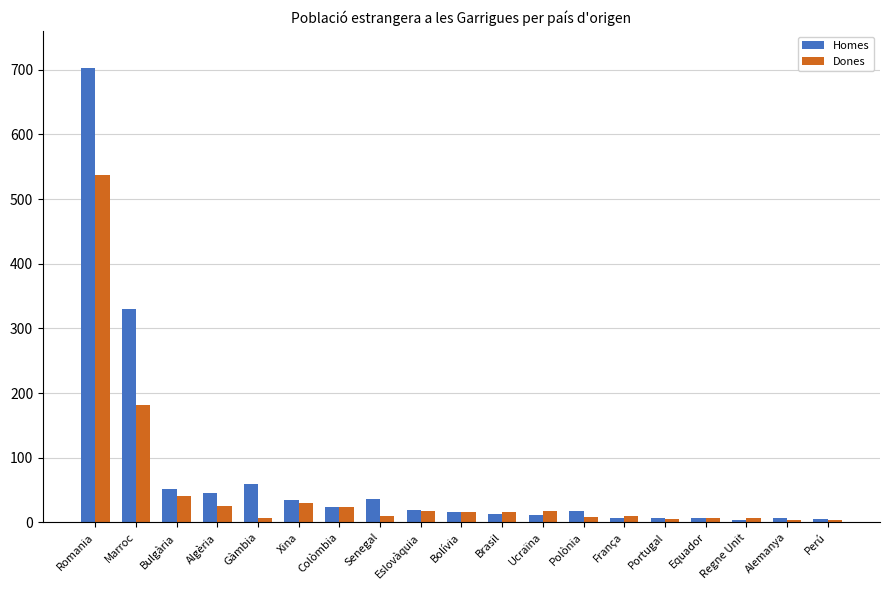

What position from the left is Equador?

16